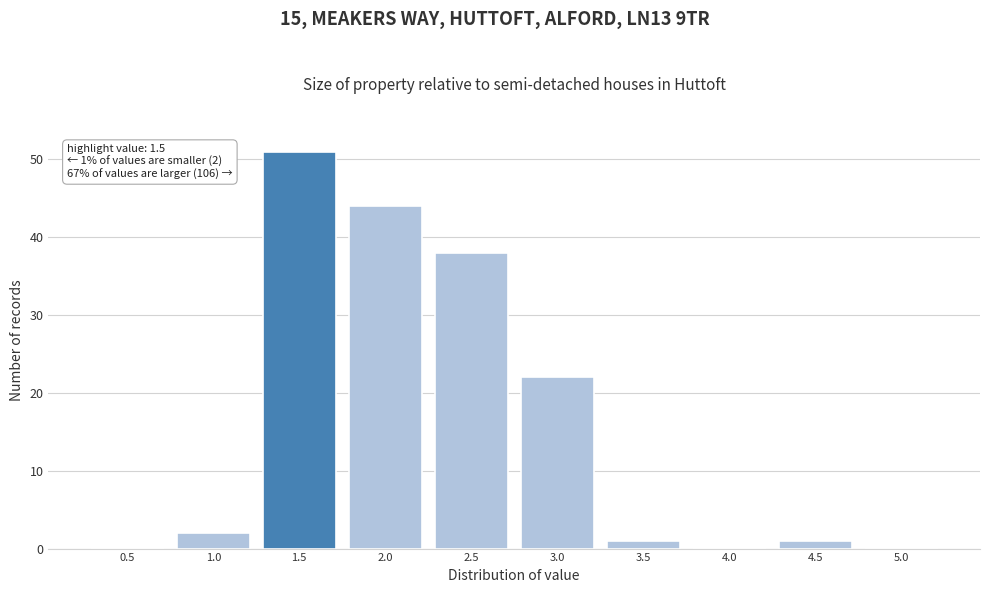

Reading left to right, list all the values displayed in this chart.

0.5=0	1.0=2	1.5=51	2.0=44	2.5=38	3.0=22	3.5=1	4.0=0	4.5=1	5.0=0